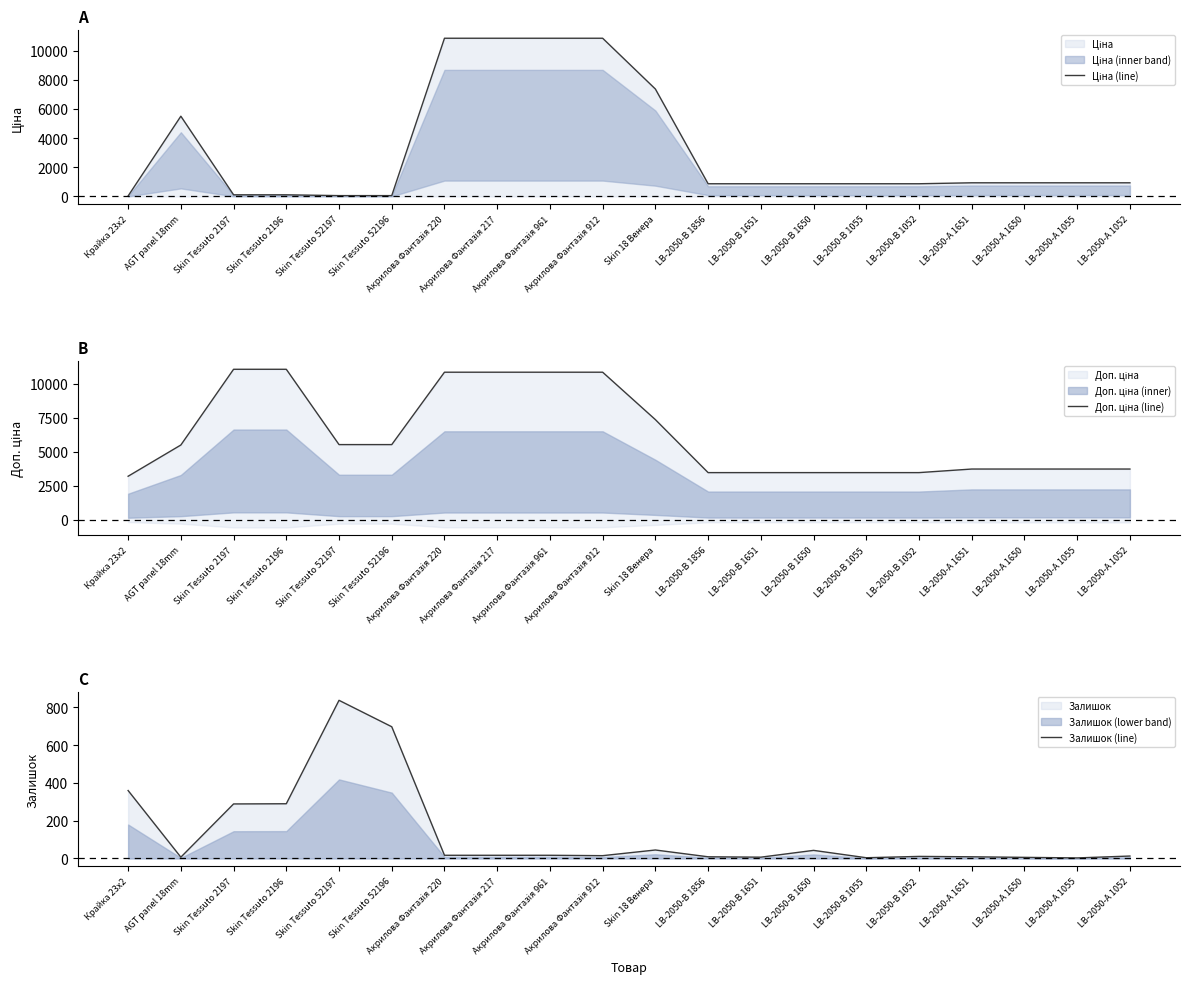

Which has a higher value, Skin Tessuto 2197 or Акрилова Фантазія 220?

Акрилова Фантазія 220